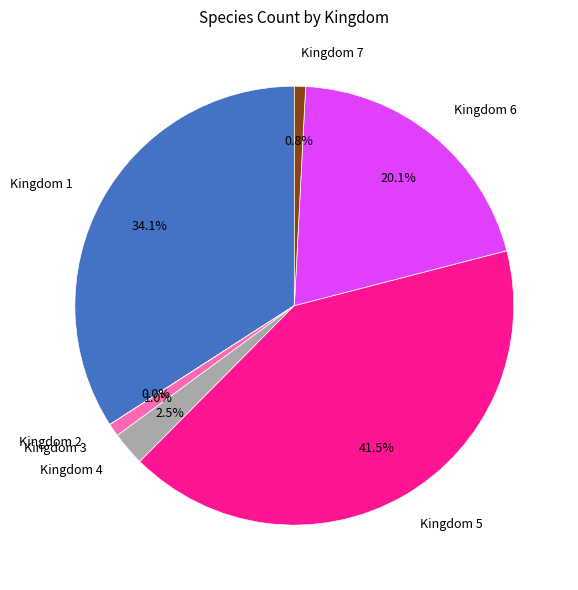

Which category has the biggest portion of the pie?

Kingdom 5